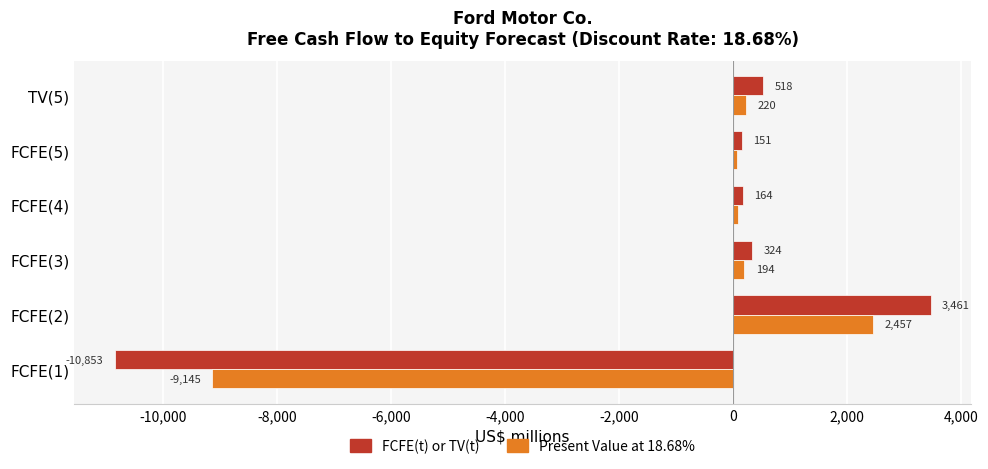

What is the maximum value shown in the chart?

3461